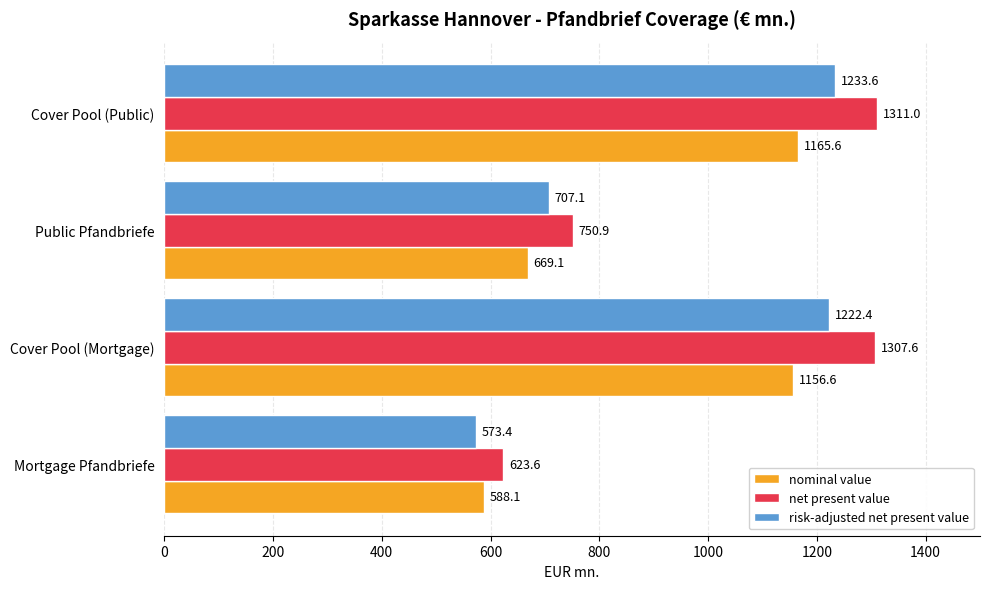

Is the value of net present value at Mortgage Pfandbriefe greater than the value of risk-adjusted net present value at Cover Pool (Public)?

No